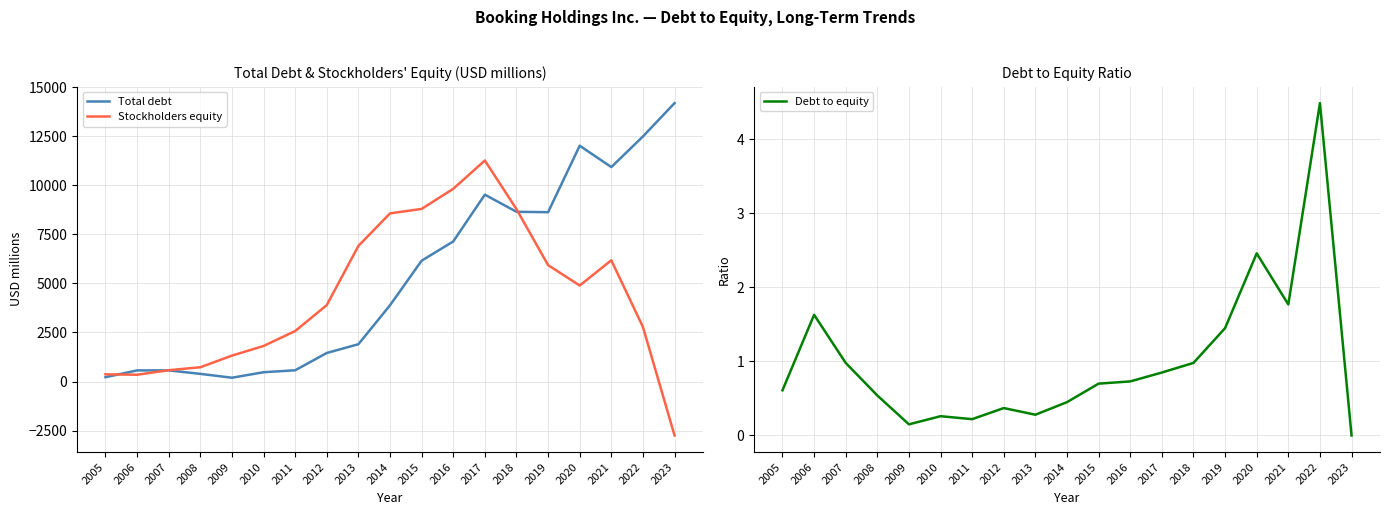

How many lines are shown in the chart?

3